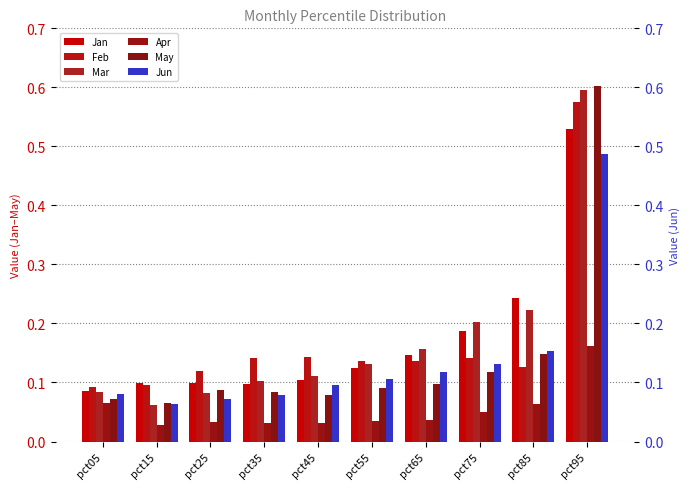

How many Jun values are between 0 and 1?

10